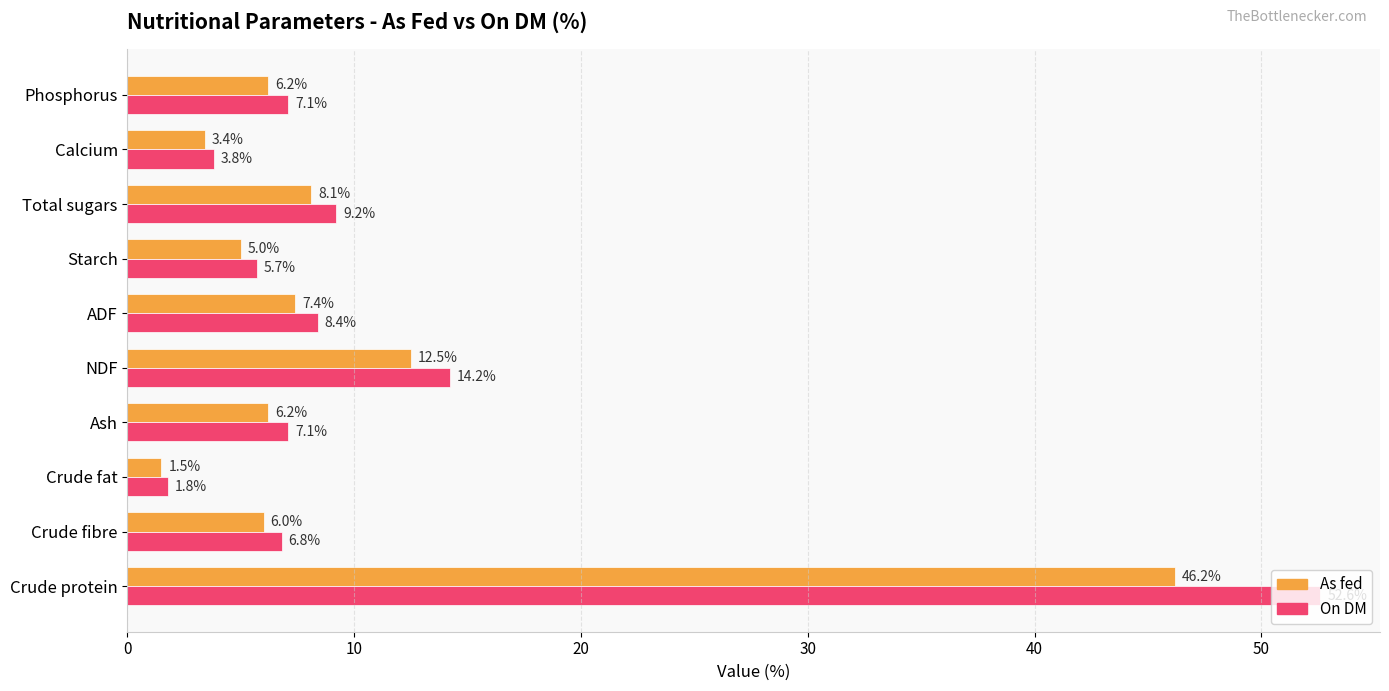

What is the minimum value for On DM?

1.8